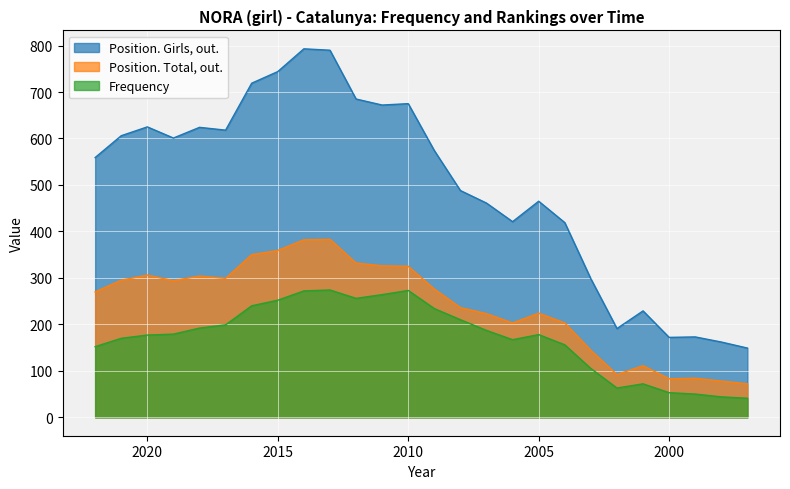

What is the smallest value displayed?

41